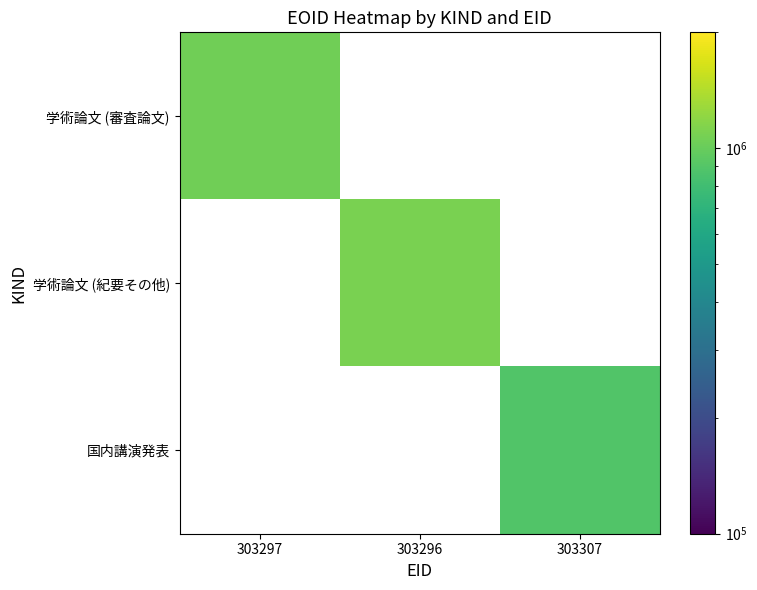

What is the maximum value shown in the chart?

1090085.0